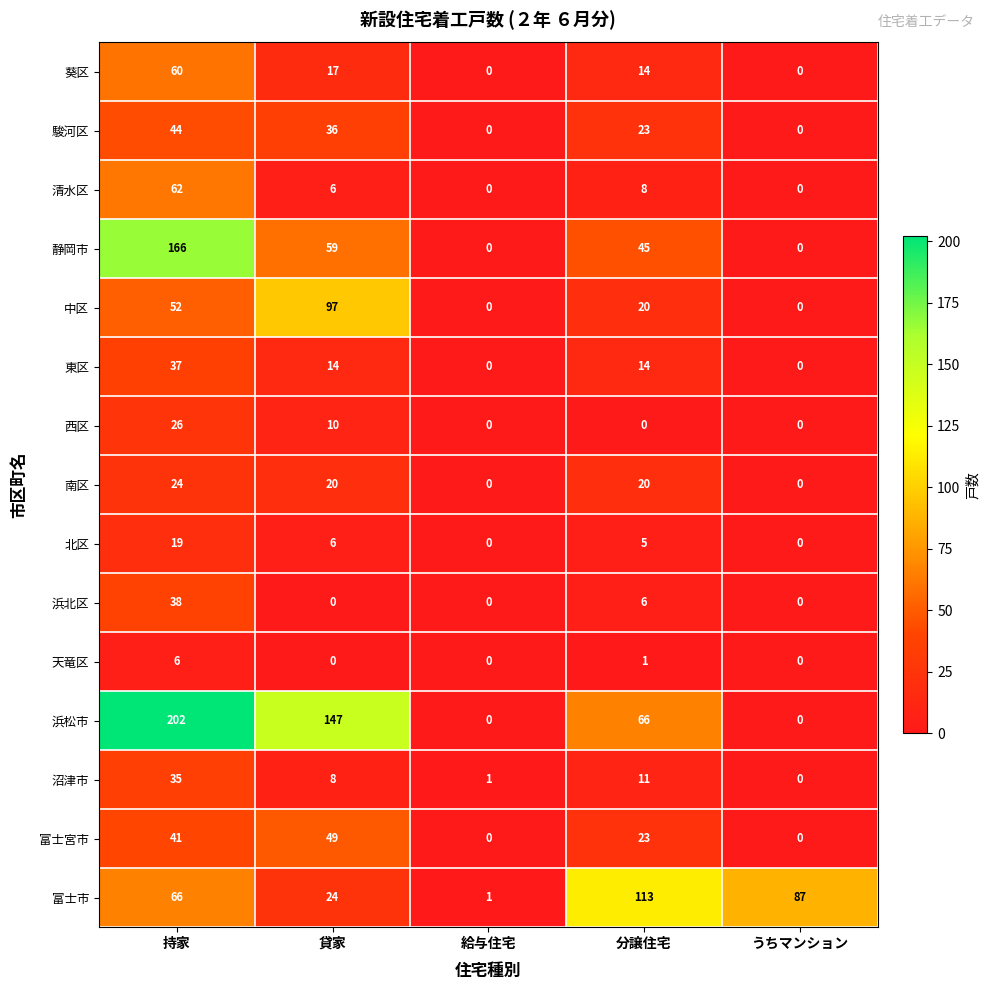

At which label does 東区 reach its peak?

持家